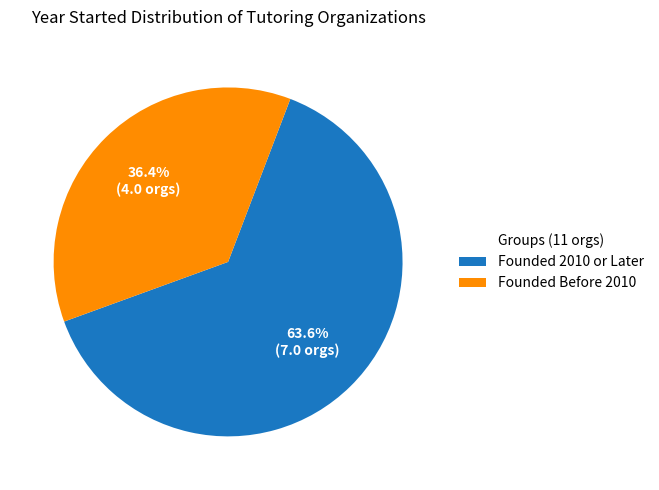

Does any single category account for the majority?

Yes